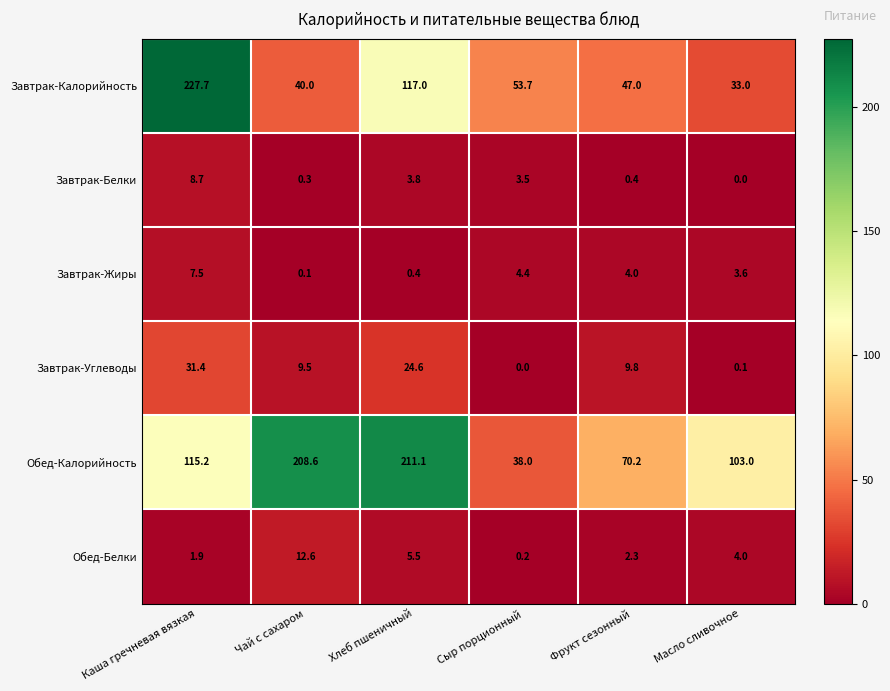

The value of Завтрак-Жиры at Каша гречневая вязкая is 10.3. True or false?

False